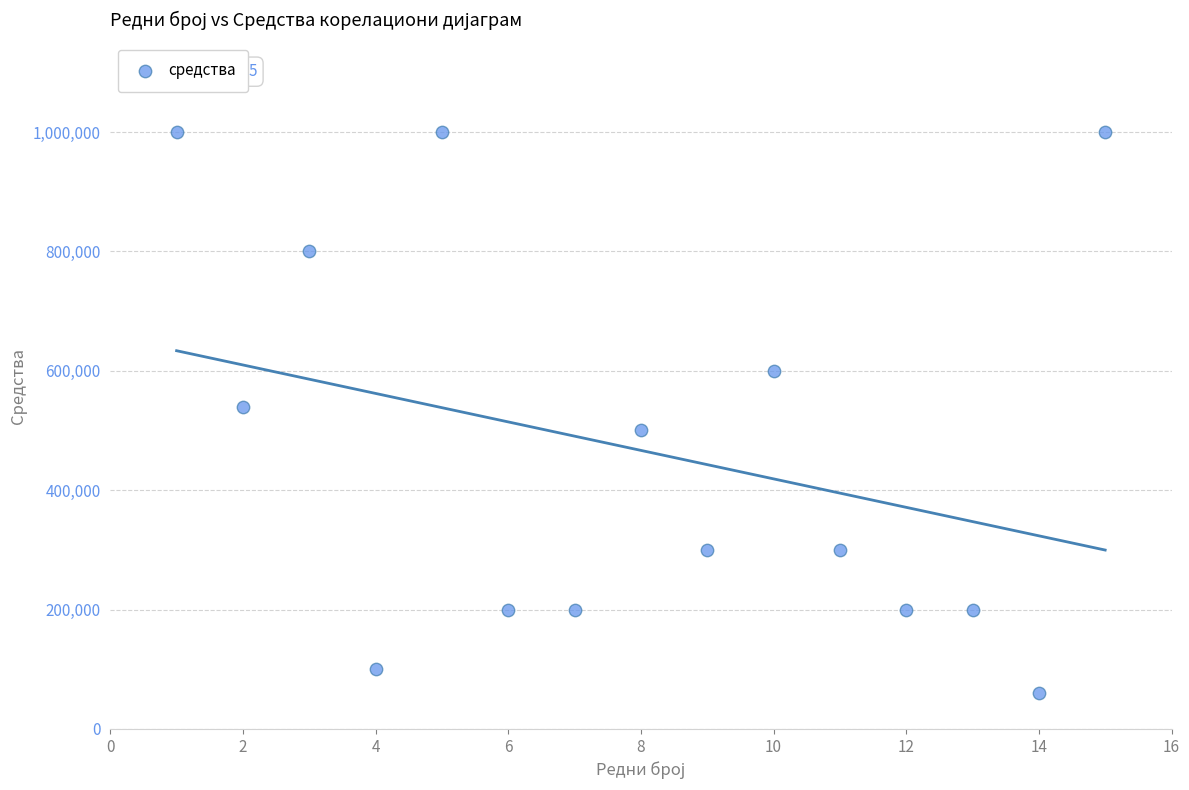

What is the range of Y values (max minus min)?

940000